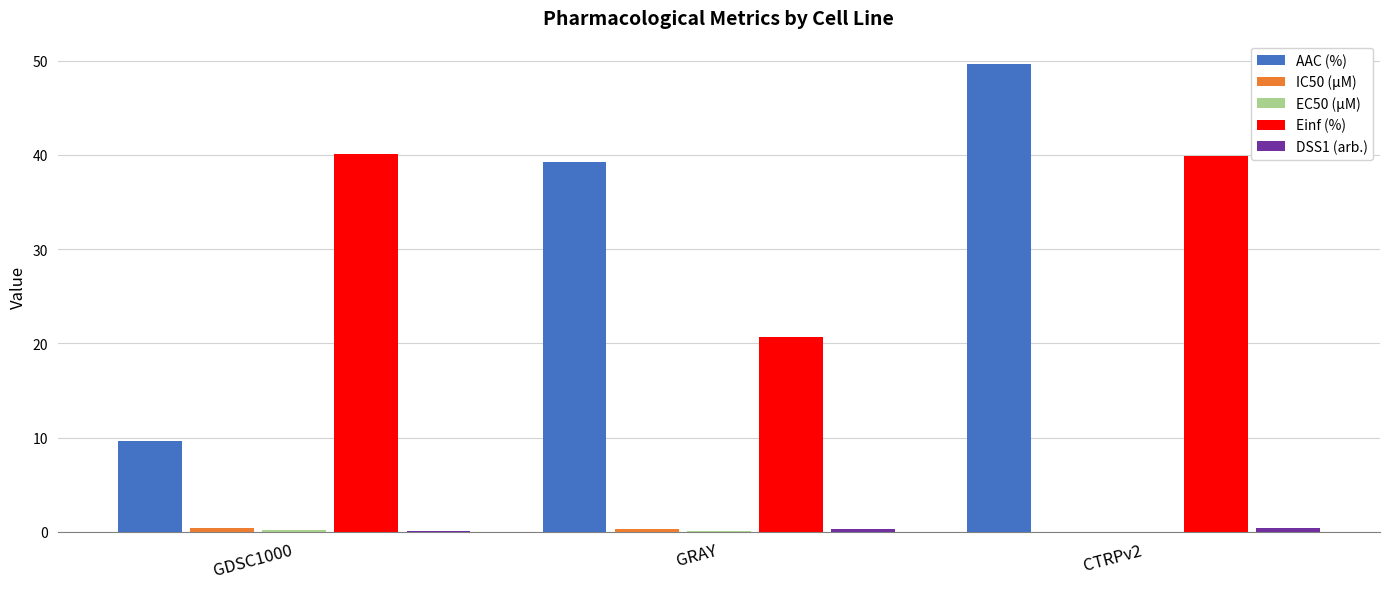

At which label does AAC (%) first exceed 39?

GRAY